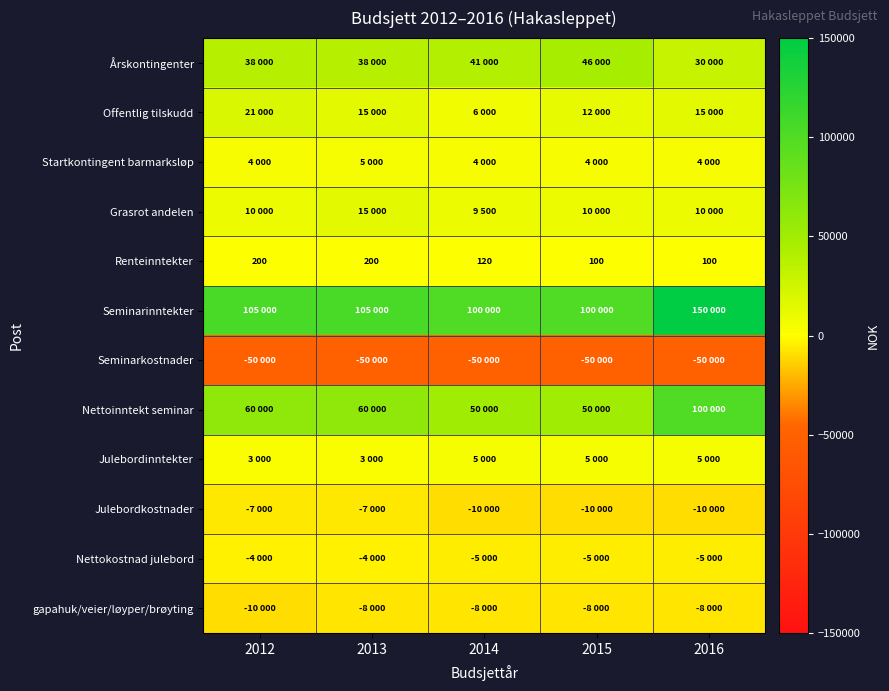

What is the approximate value of Renteinntekter at 2016, to the nearest 50?

100